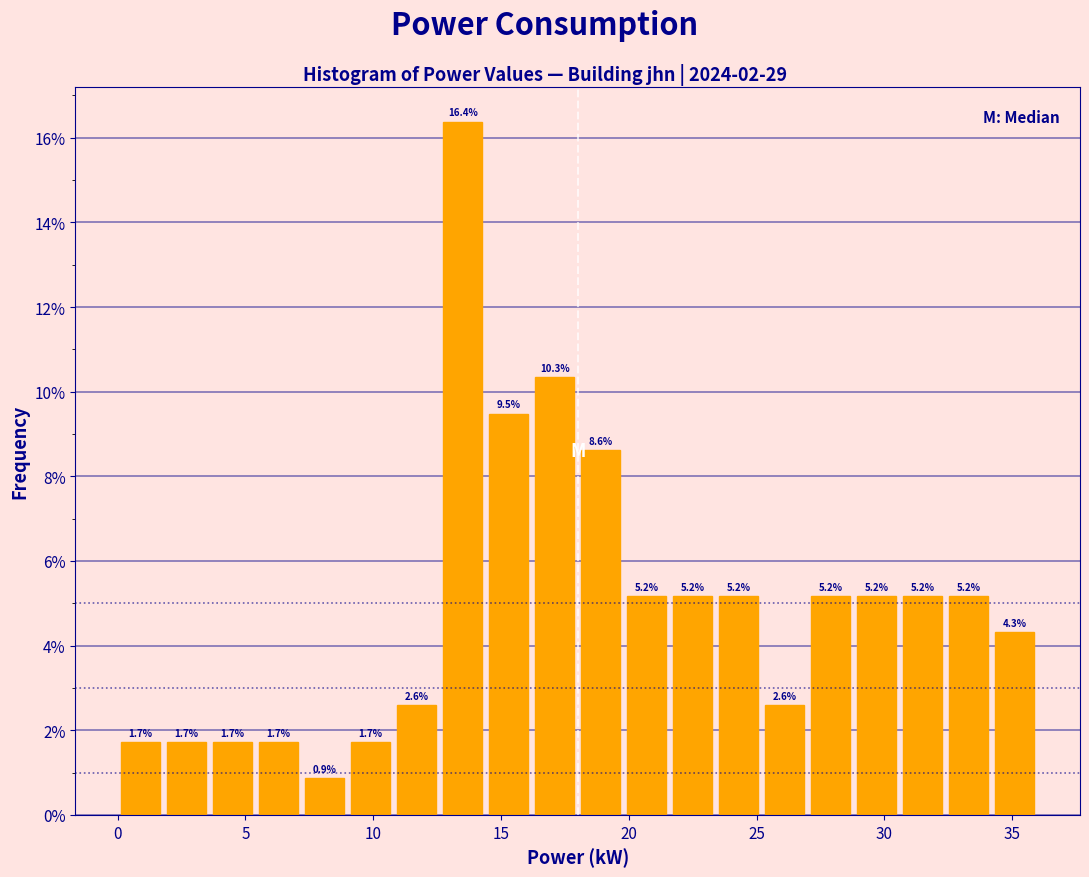

Read against the x-axis, roughly where is the centre of the tallest bar?

13.5